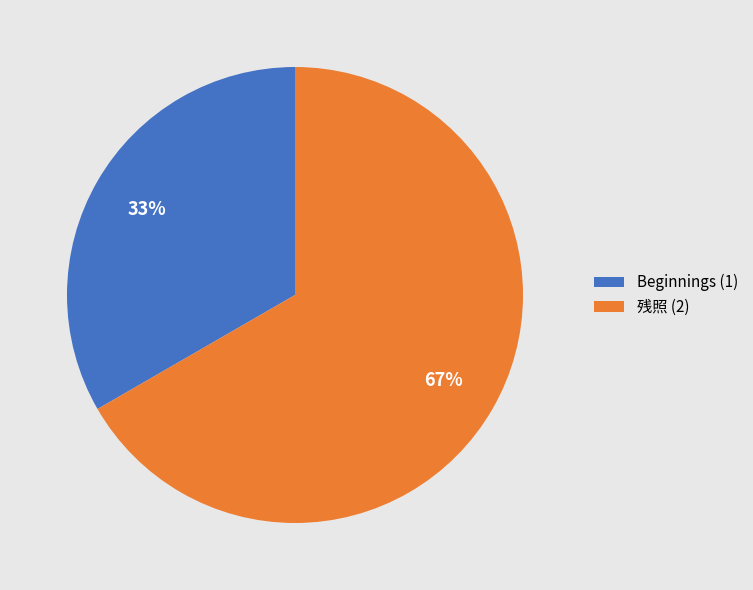

The Beginnings slice represents 33% of the pie. True or false?

True